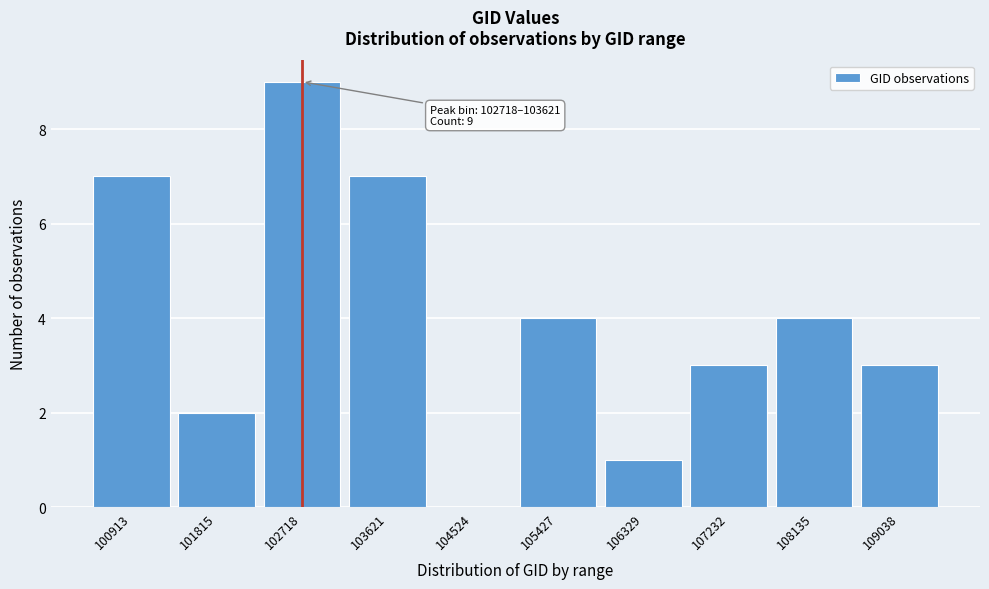

Reading left to right, what are all the values shown in this chart?

100913=7	101815=2	102718=9	103621=7	104524=0	105427=4	106329=1	107232=3	108135=4	109038=3